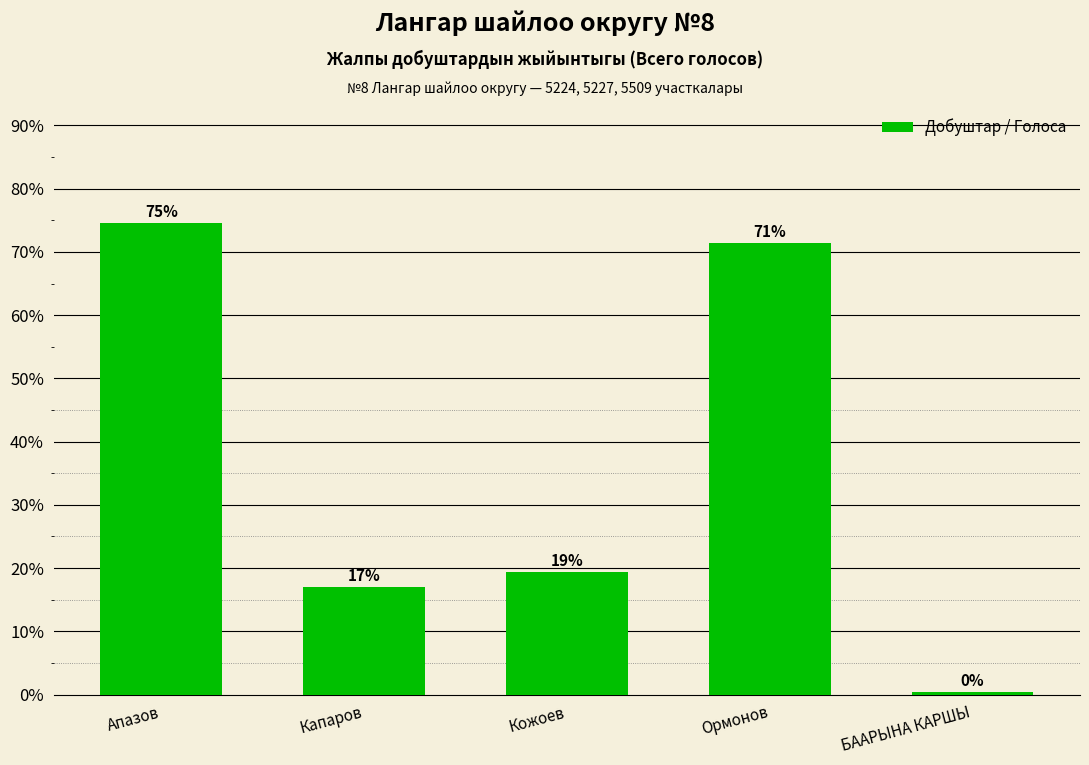

Rank the categories by value from highest to lowest.

Апазов, Ормонов, Кожоев, Капаров, БААРЫНА КАРШЫ